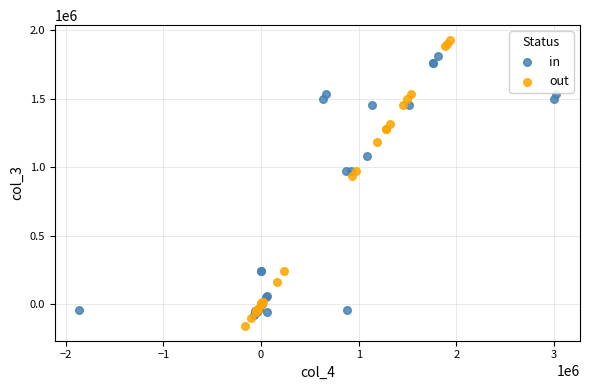

What are all the series names shown in the legend?

in, out